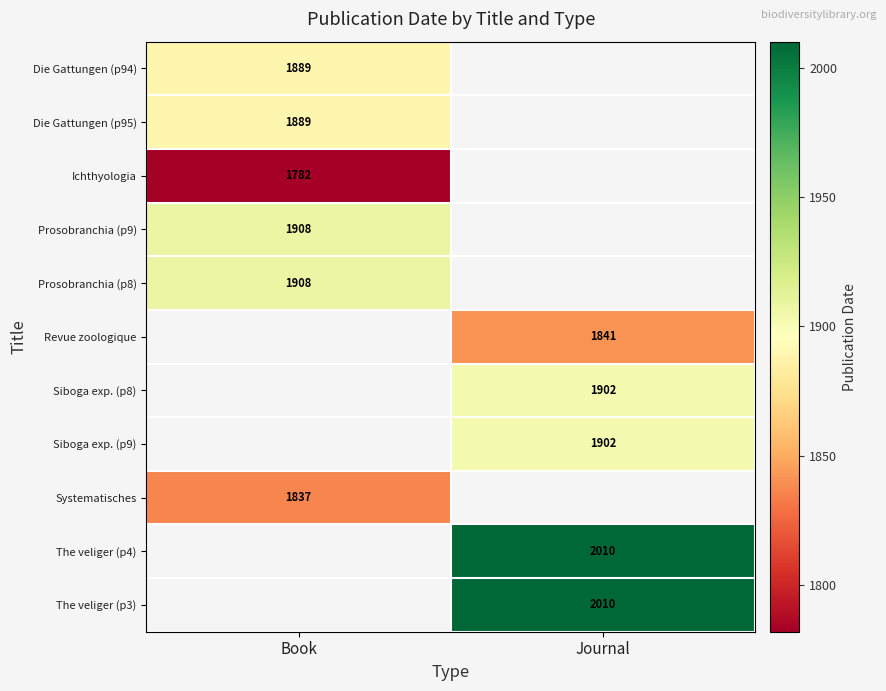

The value of Prosobranchia (p8) at Book is 1908. True or false?

True